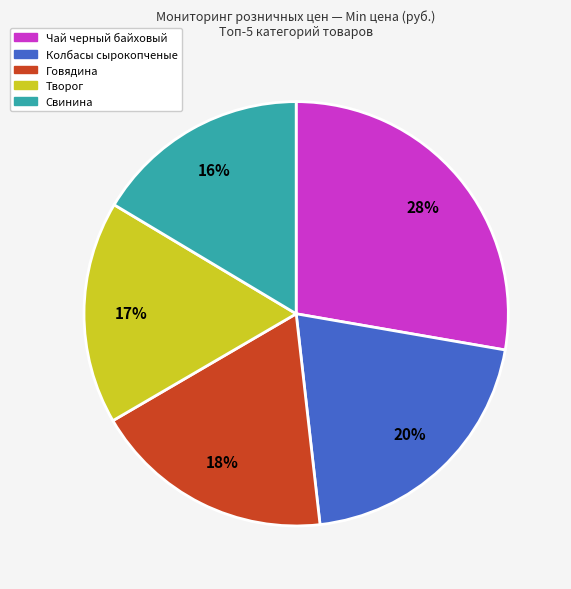

Does any single category account for the majority?

No